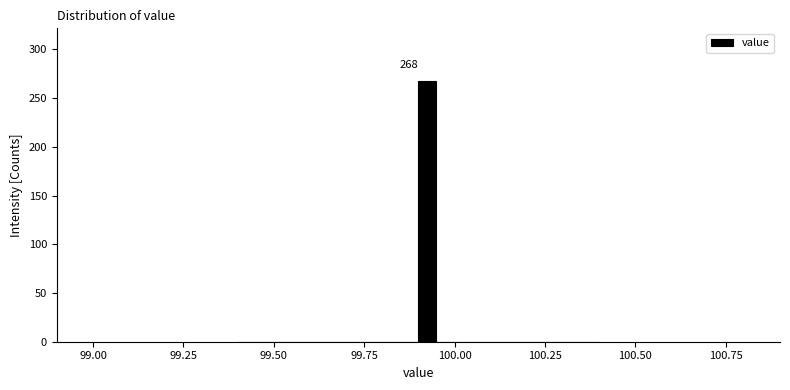

Read against the x-axis, roughly where is the centre of the tallest bar?

99.95